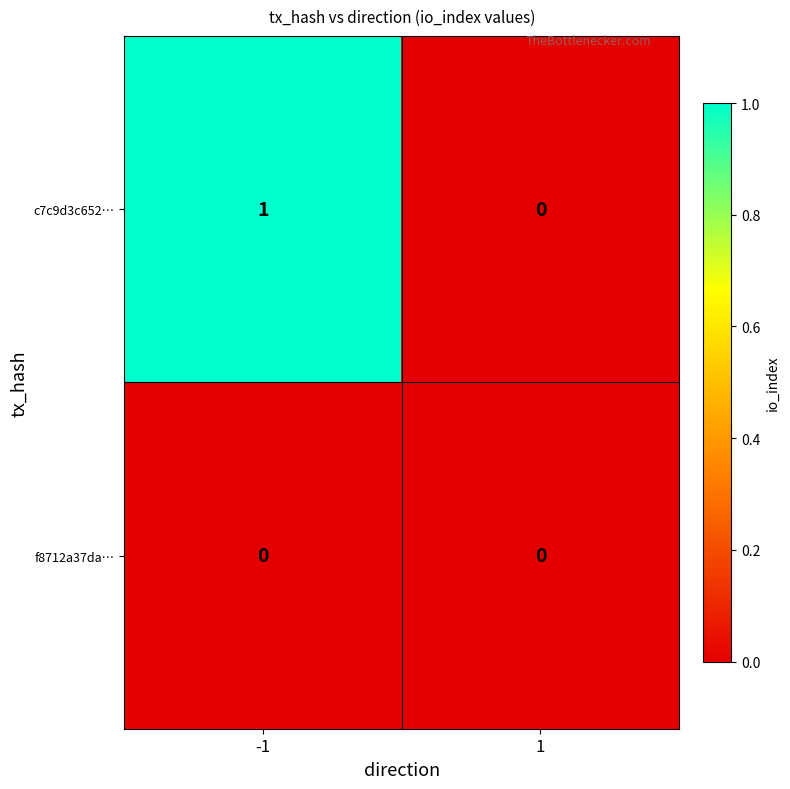

True or false: f8712a37da… has a value of 0 at 1.

True